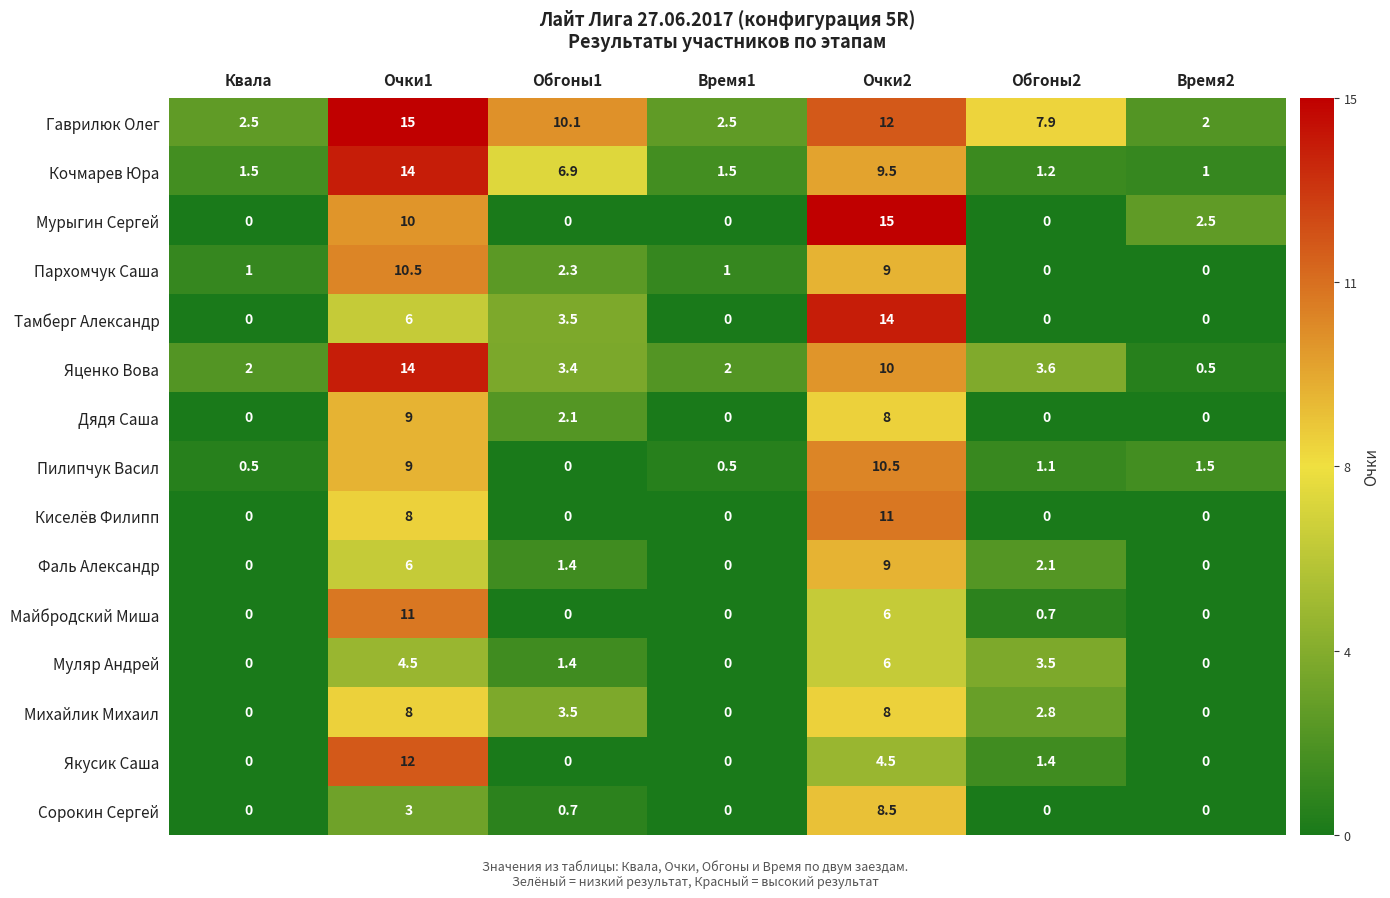

What is the average value of the Гаврилюк Олег series?

7.4